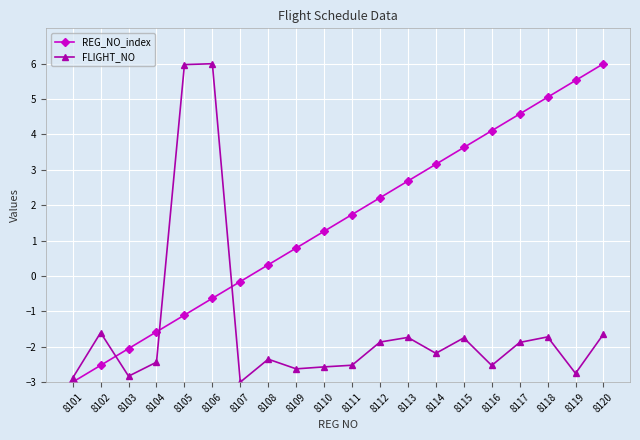

True or false: REG_NO_index and FLIGHT_NO intersect in this chart.

True